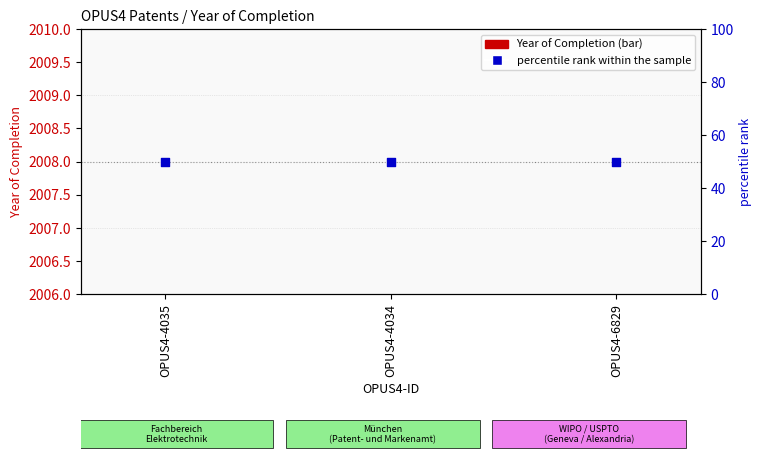

What are all the series names shown in the legend?

Year of Completion, percentile rank within the sample